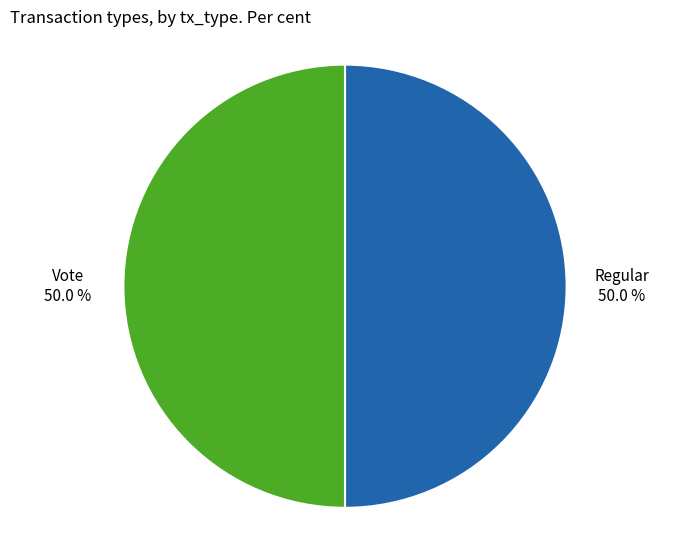

How many segments does this pie chart have?

2